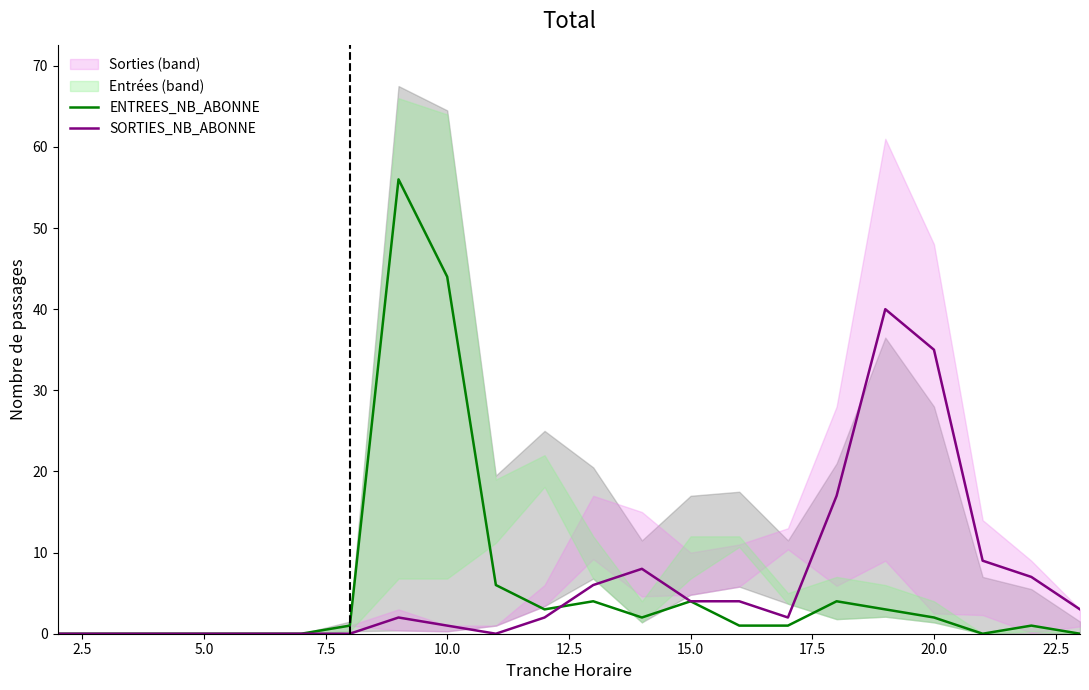

Is the value of ENTREES_NB_ABONNE at 12.5 greater than the value of SORTIES_NB_ABONNE at 15.0?

No